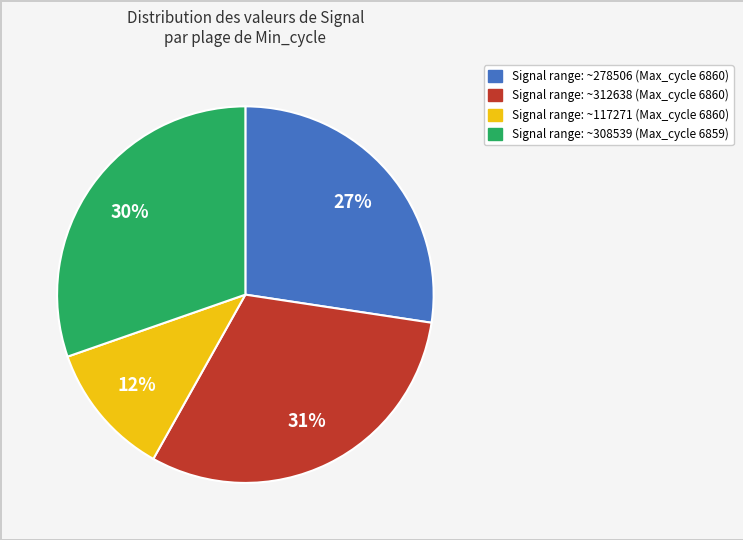

Does any single category account for the majority?

No